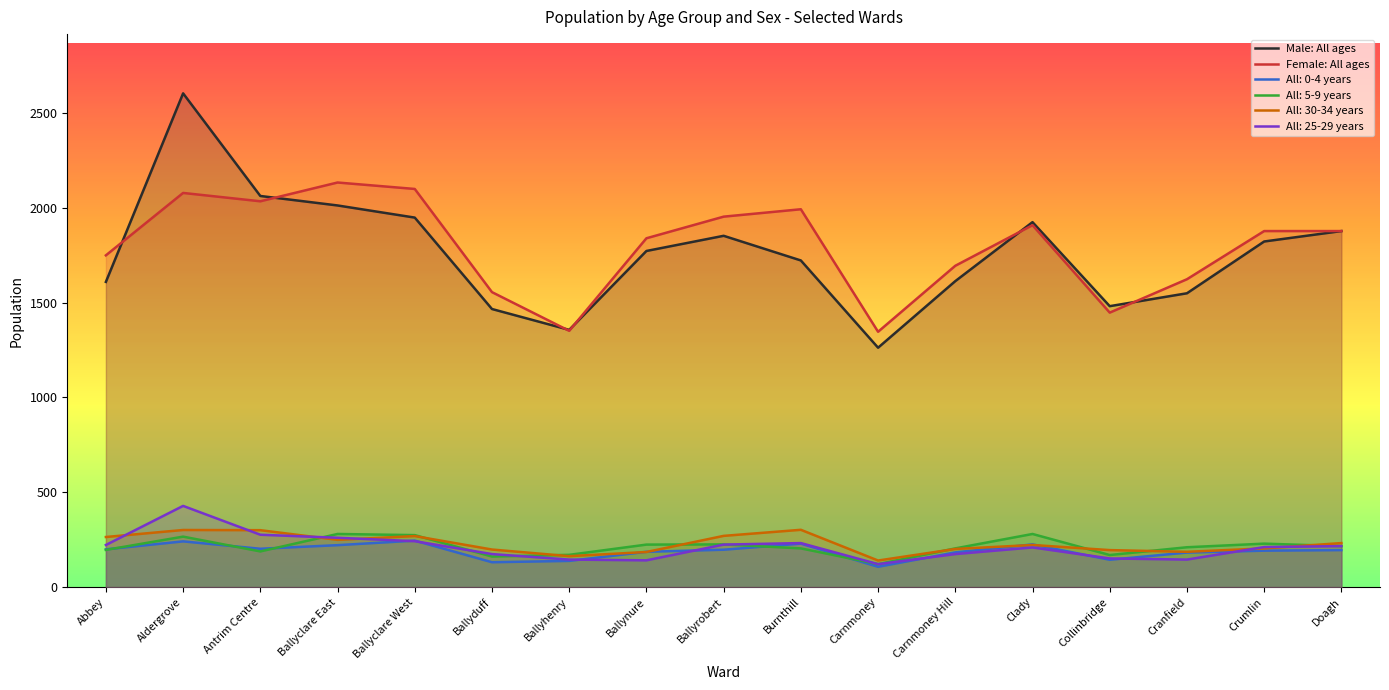

The Female: All ages series shows 1366 at Ballyrobert. True or false?

False